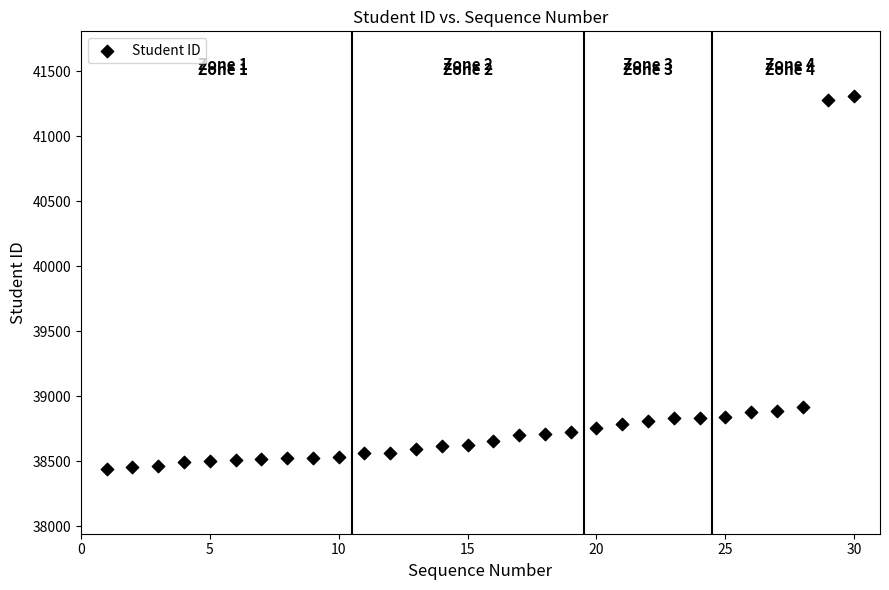

What is the range of Y values (max minus min)?

2866